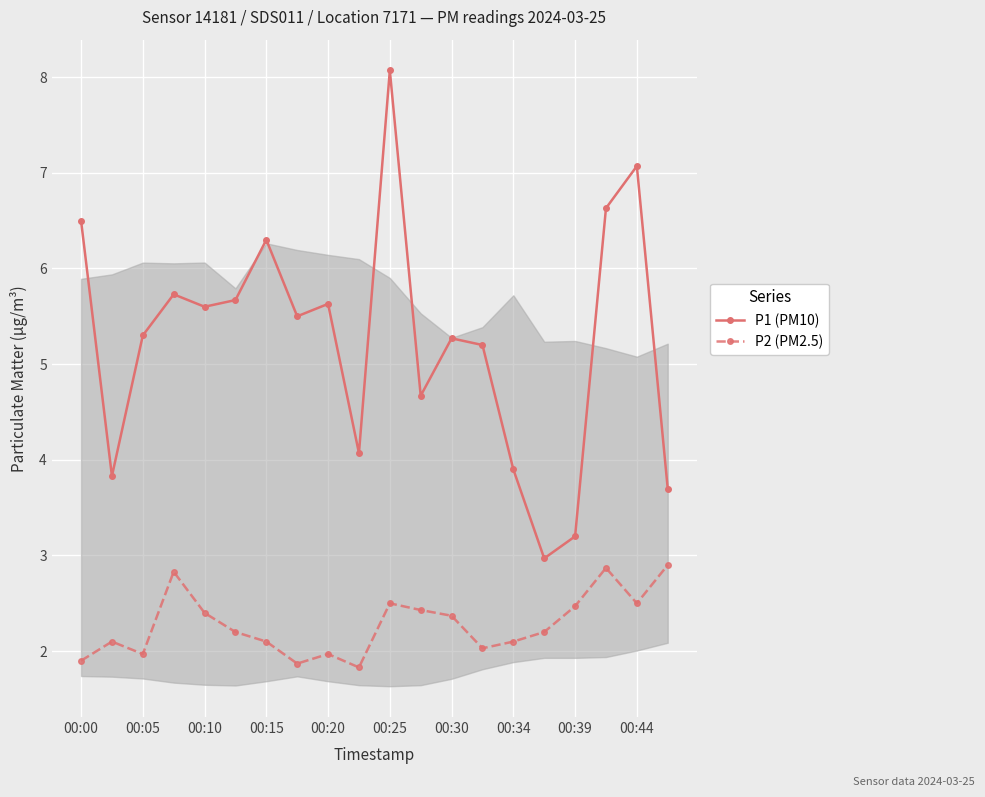

True or false: P1 (PM10) and P2 (PM2.5) cross at least once.

False